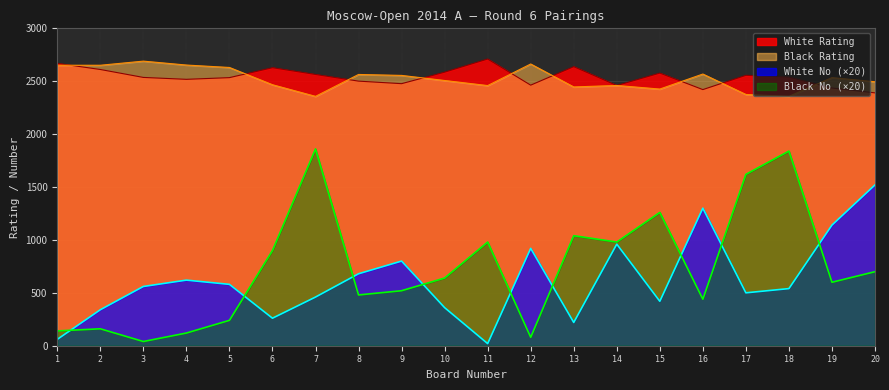

Is it true that Black Rating equals 2568 at 16?

True